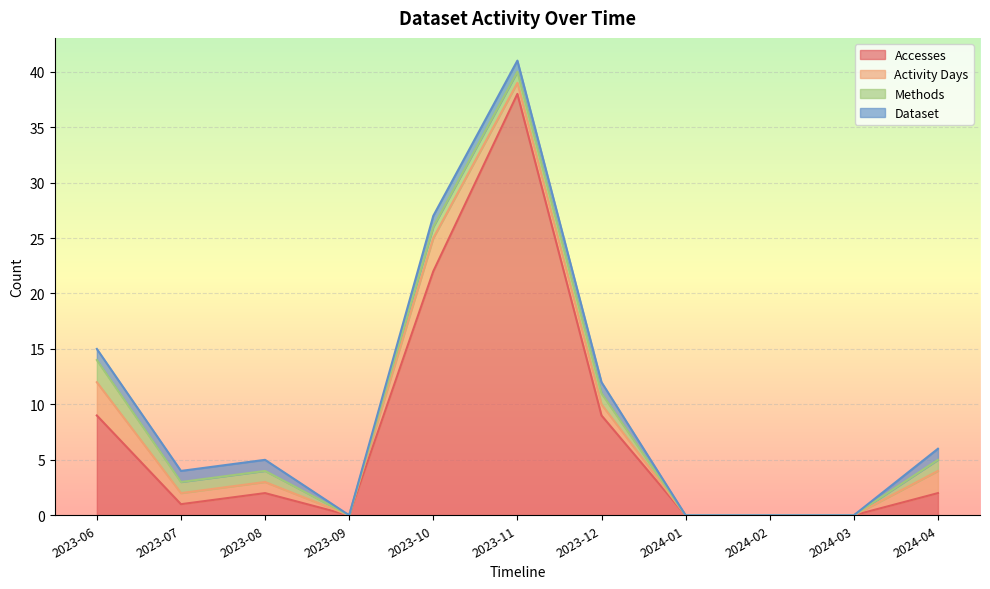

Count the number of data series in this chart.

4